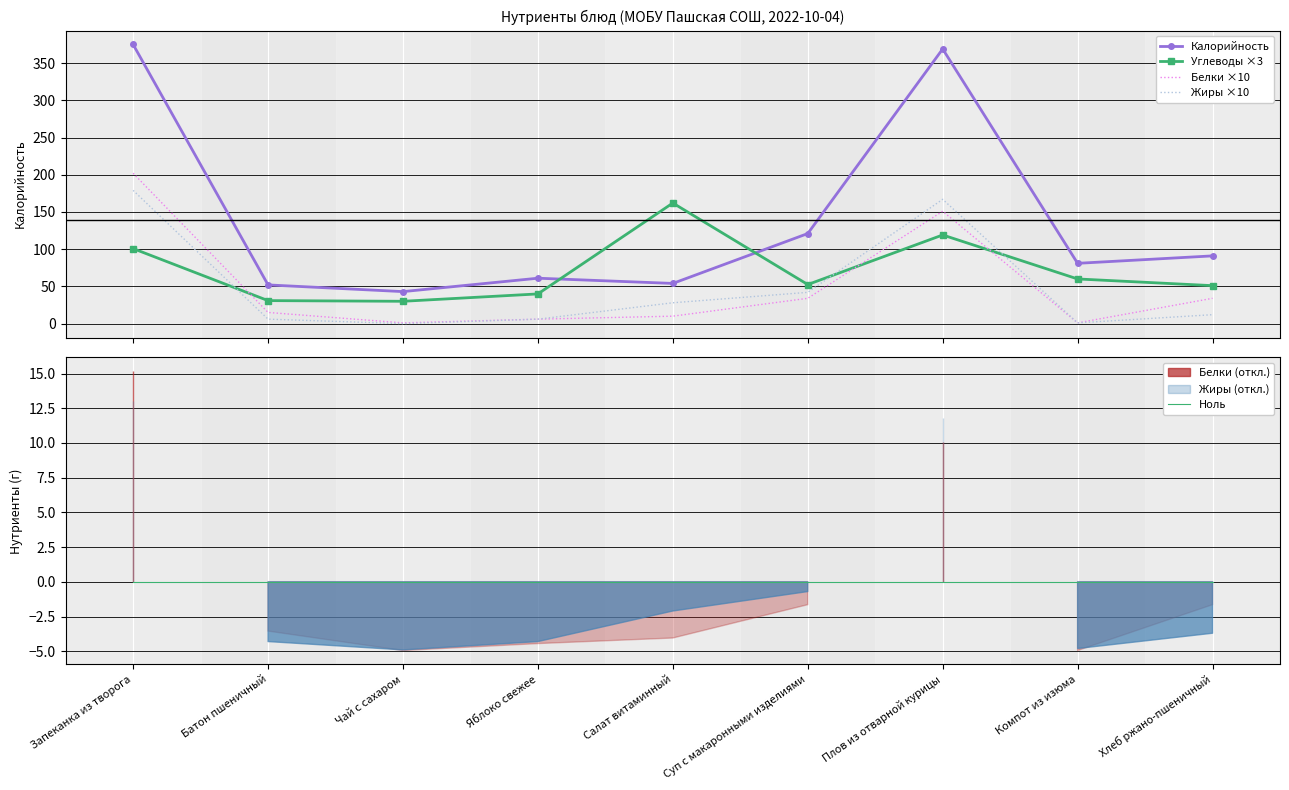

Reading right to left, transcribe all the data shown in this chart.

Калорийность: 91.0	81.0	369.0	121.0	54.0	61.0	43.0	52.0	375.0
Углеводы ×3: 51.0	60.0	119.1	52.5	162.0	39.9	30.0	30.9	100.8
Белки ×10: 34.0	1.0	151.0	34.0	10.0	6.0	1.0	15.0	202.0
Жиры ×10: 12.0	1.0	167.0	42.0	28.0	6.0	0.0	6.0	179.0
Ноль: 0.0	0.0	0.0	0.0	0.0	0.0	0.0	0.0	0.0